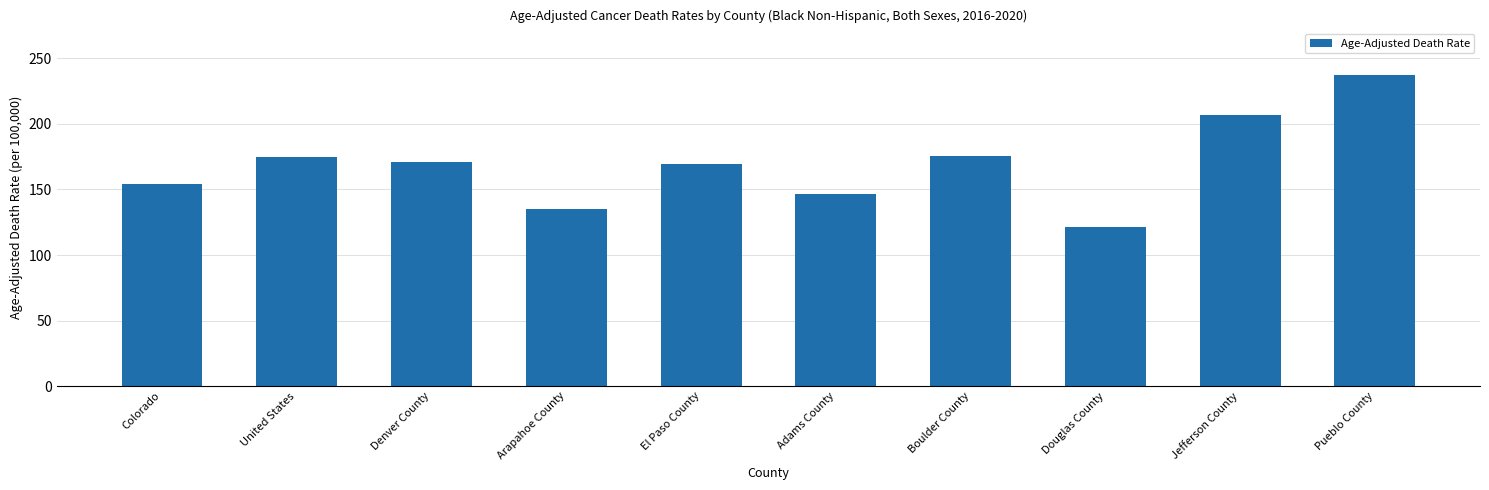

At which label does the data first exceed 170?

United States